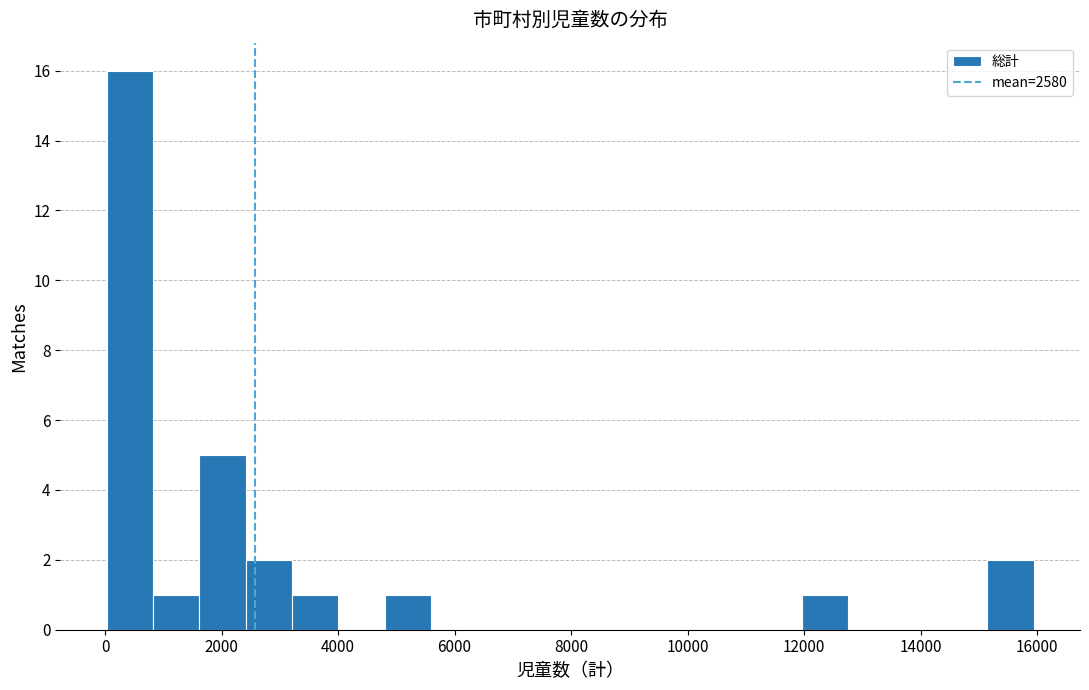

Read against the x-axis, roughly where is the centre of the tallest bar?

400